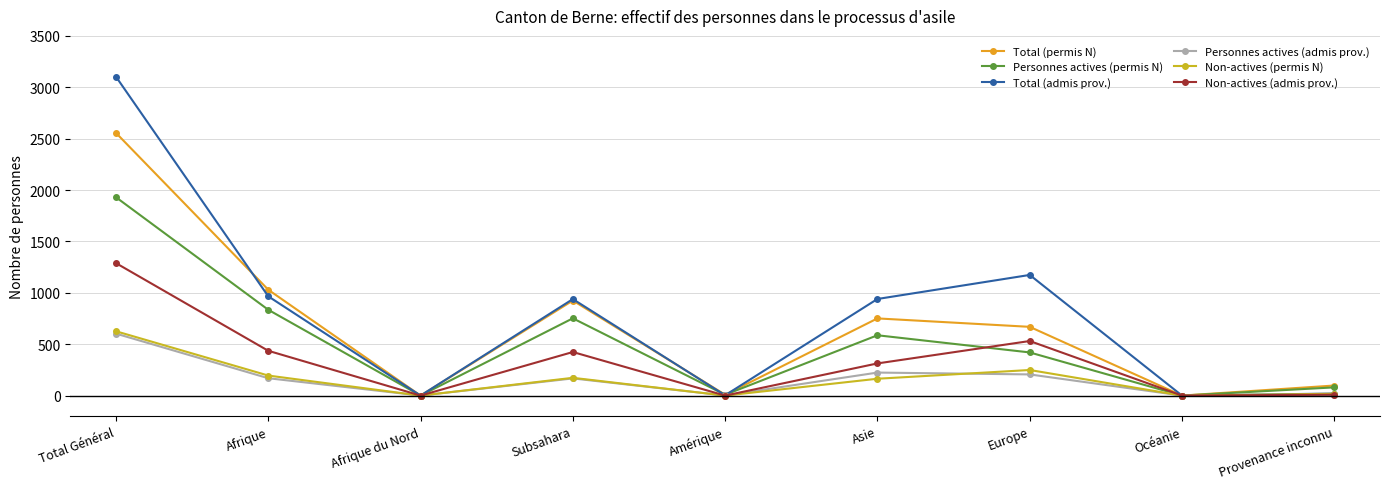

Count the number of data series in this chart.

6